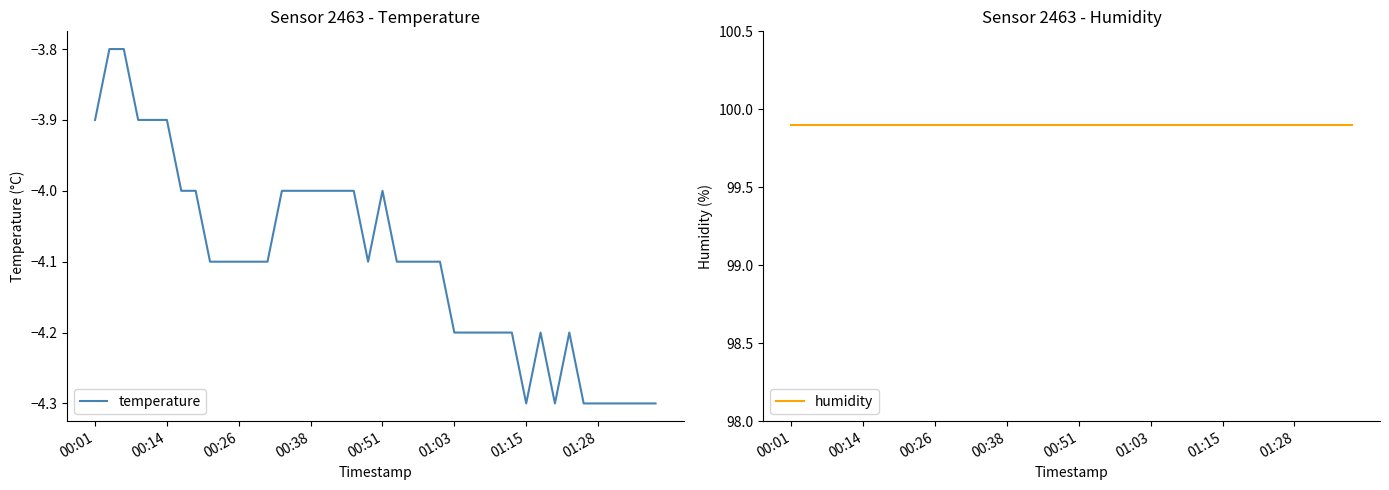

What is the lowest value of the temperature series?

-4.3